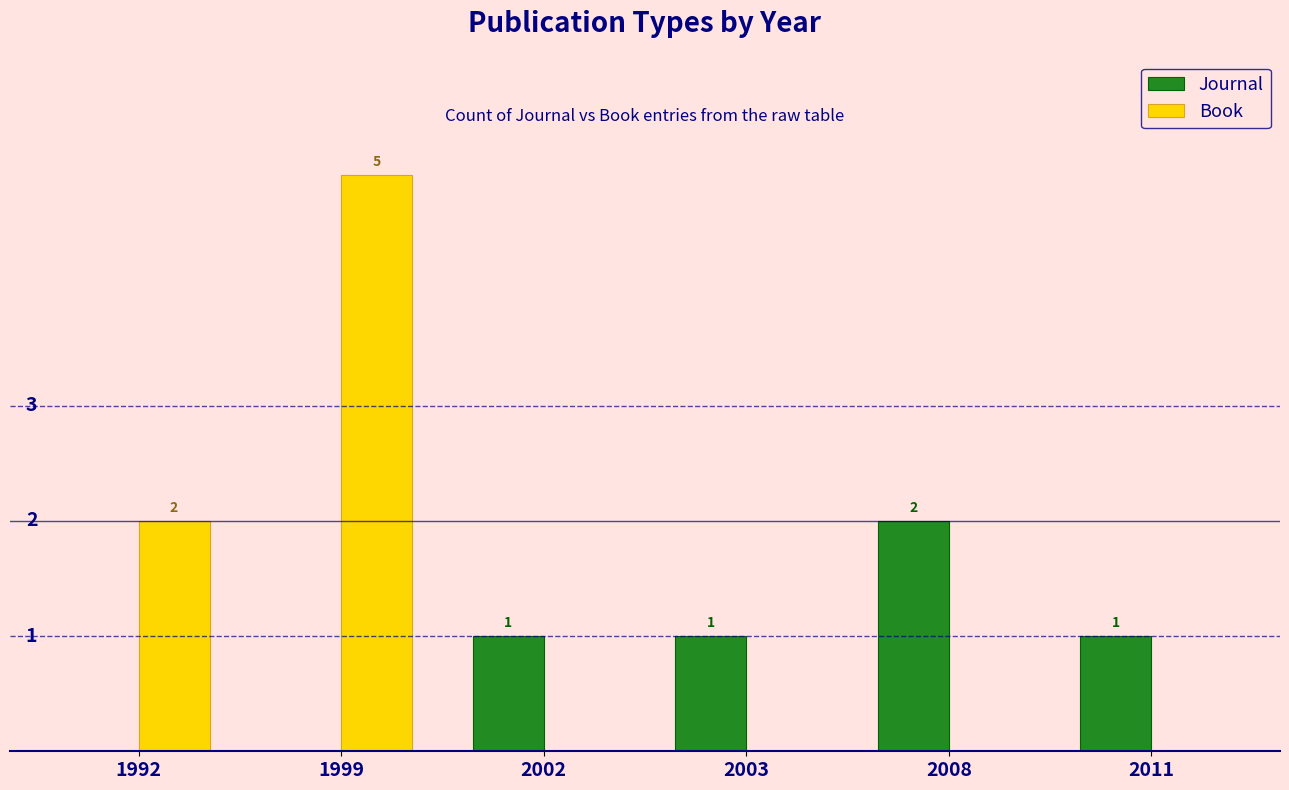

Which series has the largest total across all categories?

Book